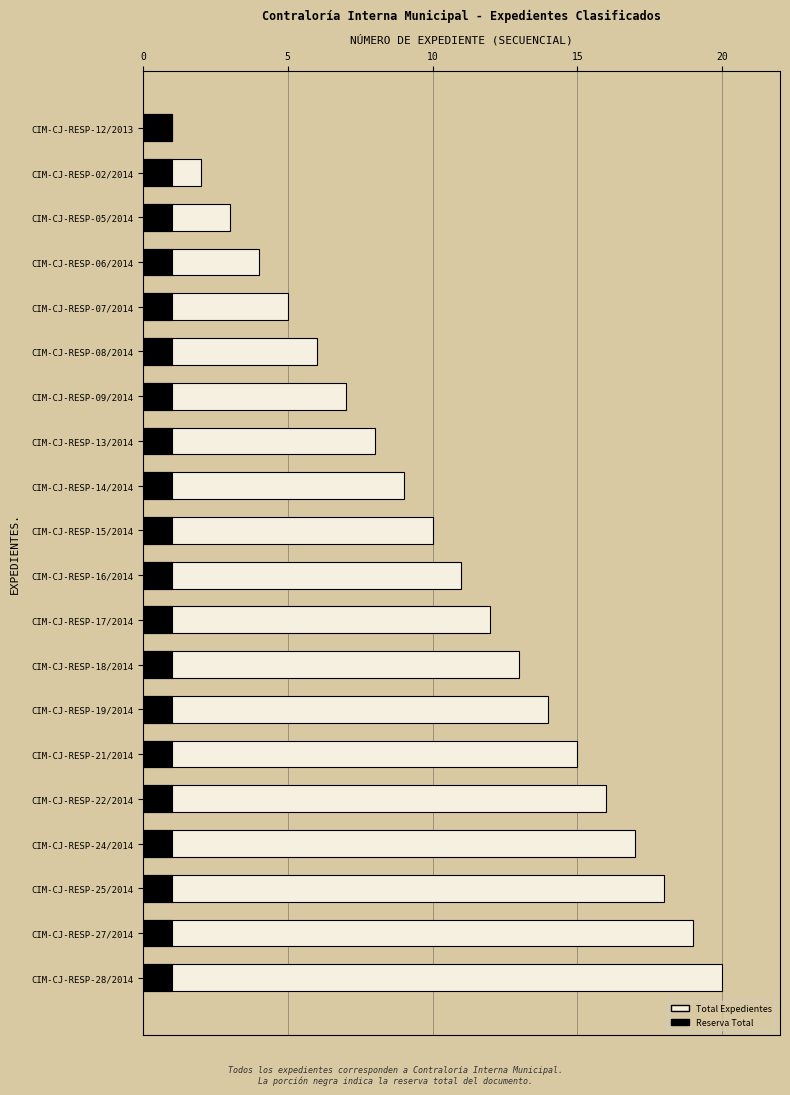

What is the sum of all Total Expedientes values?

210.0